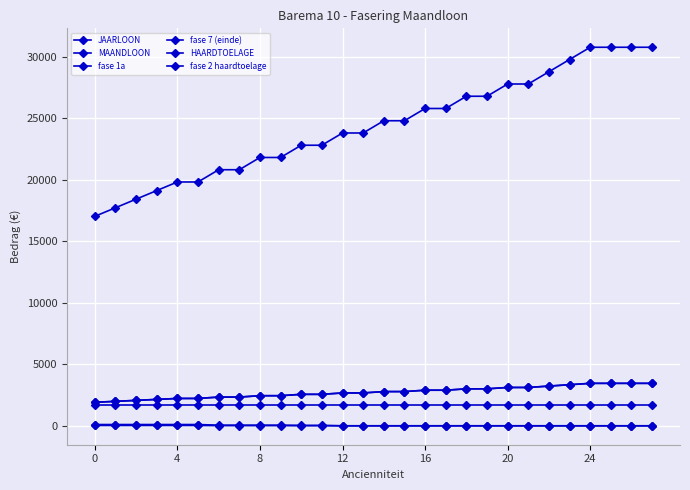

True or false: fase 1a and MAANDLOON intersect in this chart.

False